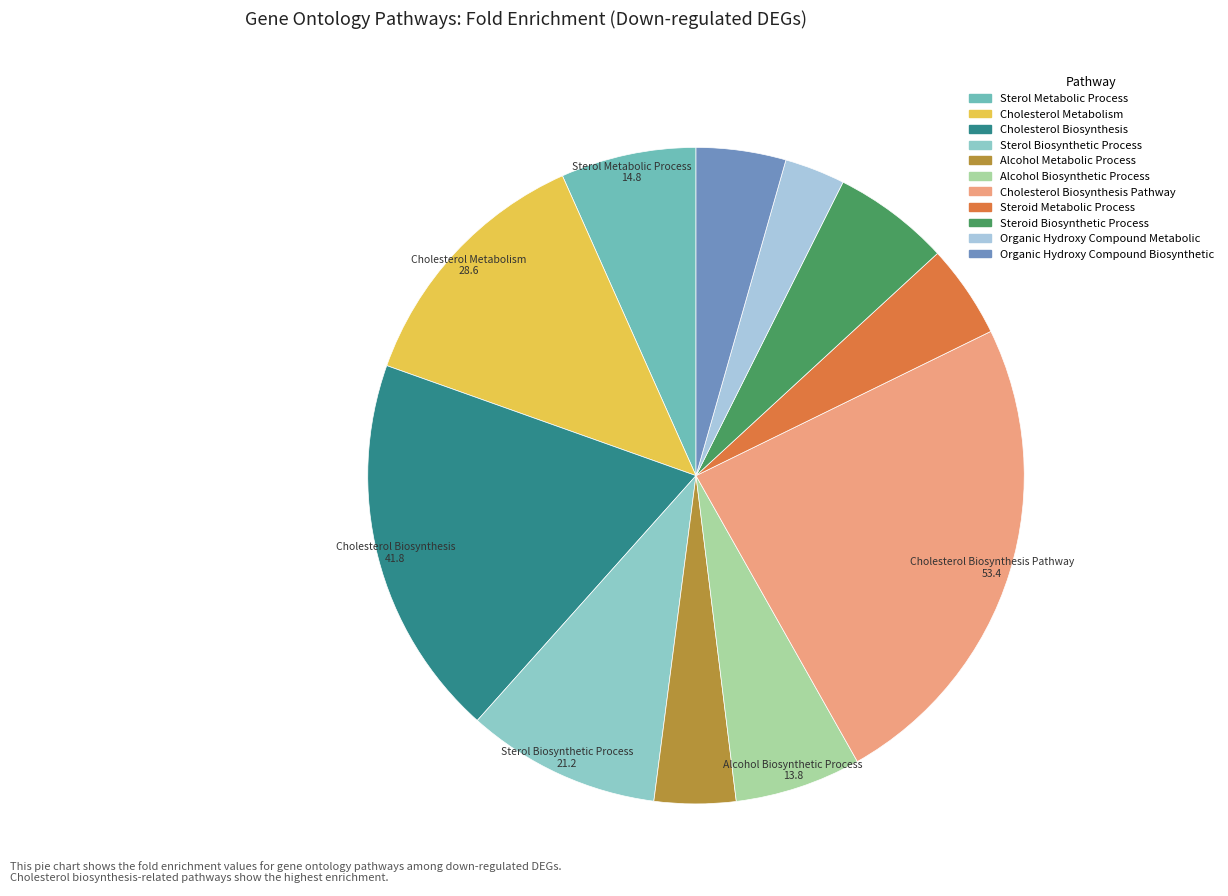

Which slice is the largest?

WP_CHOLESTEROL_BIOSYNTHESIS_PATHWAY